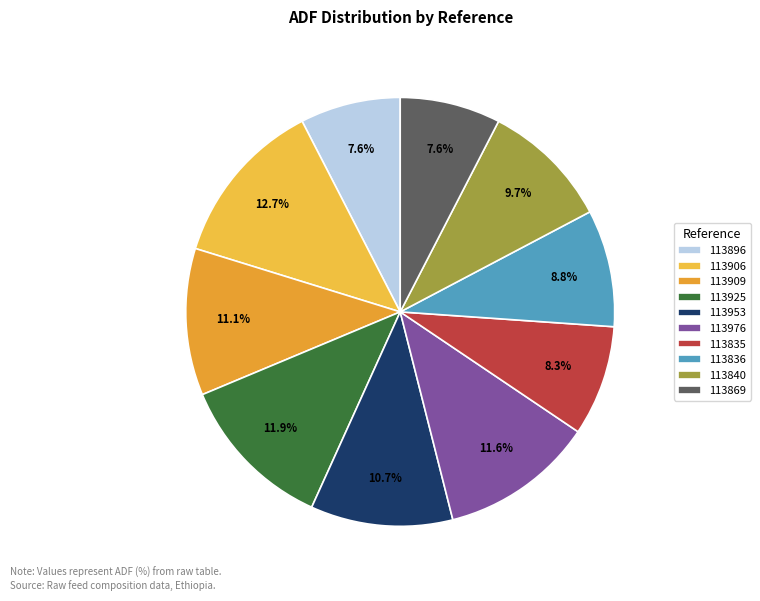

Is 113906 the majority of the pie?

No